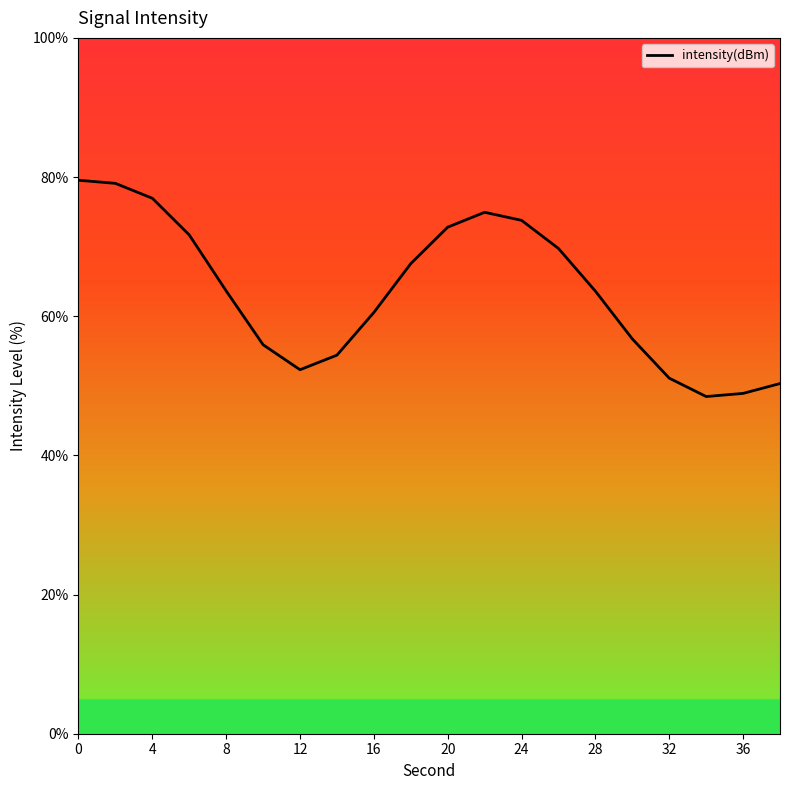

What is the smallest value displayed?

48.5